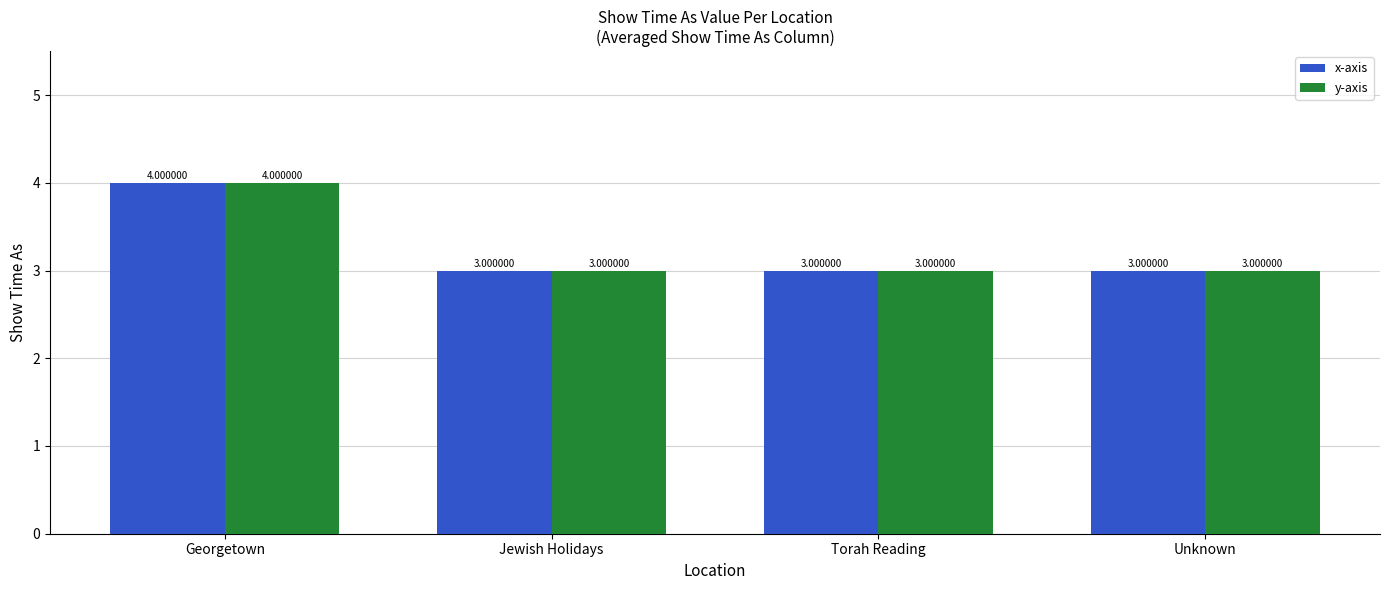

What is the label of the 3rd bar from the left?

Torah Reading